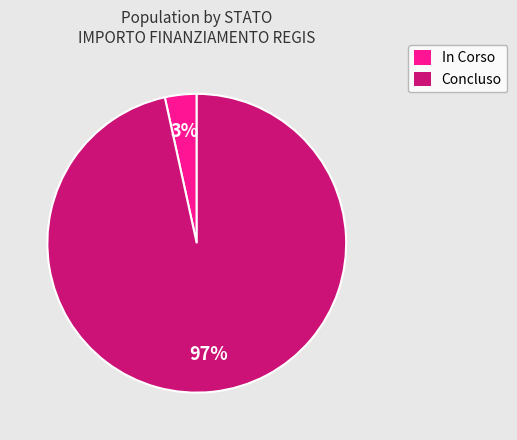

Between In Corso and Concluso, which is larger?

Concluso